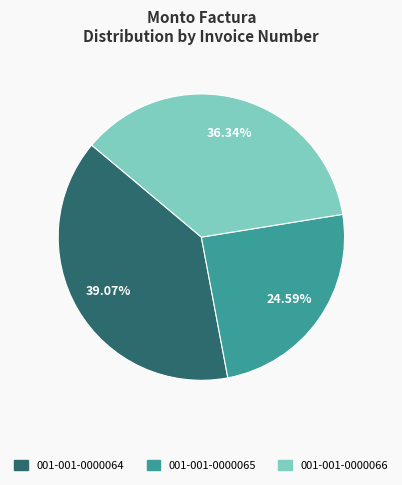

To the nearest percent, what portion does 001-001-0000066 represent?

36%